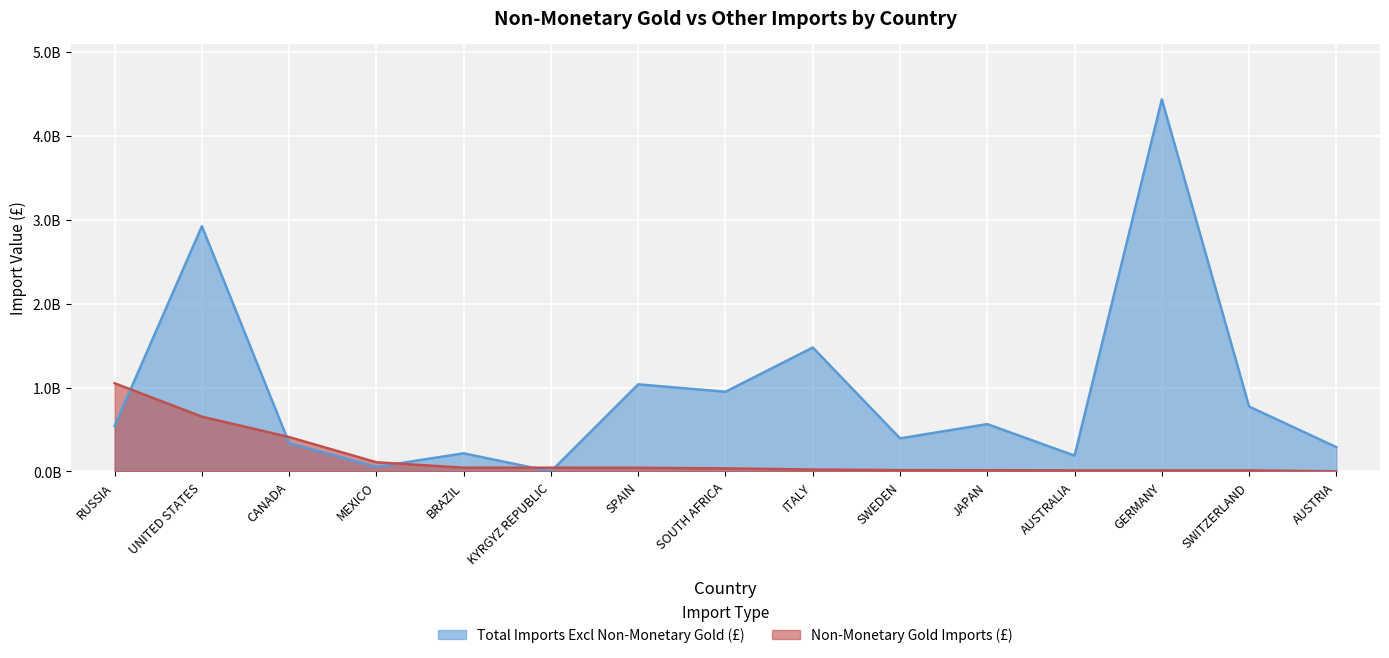

Read the Total Imports Excl Non-Monetary Gold (£) value at MEXICO.

54923287